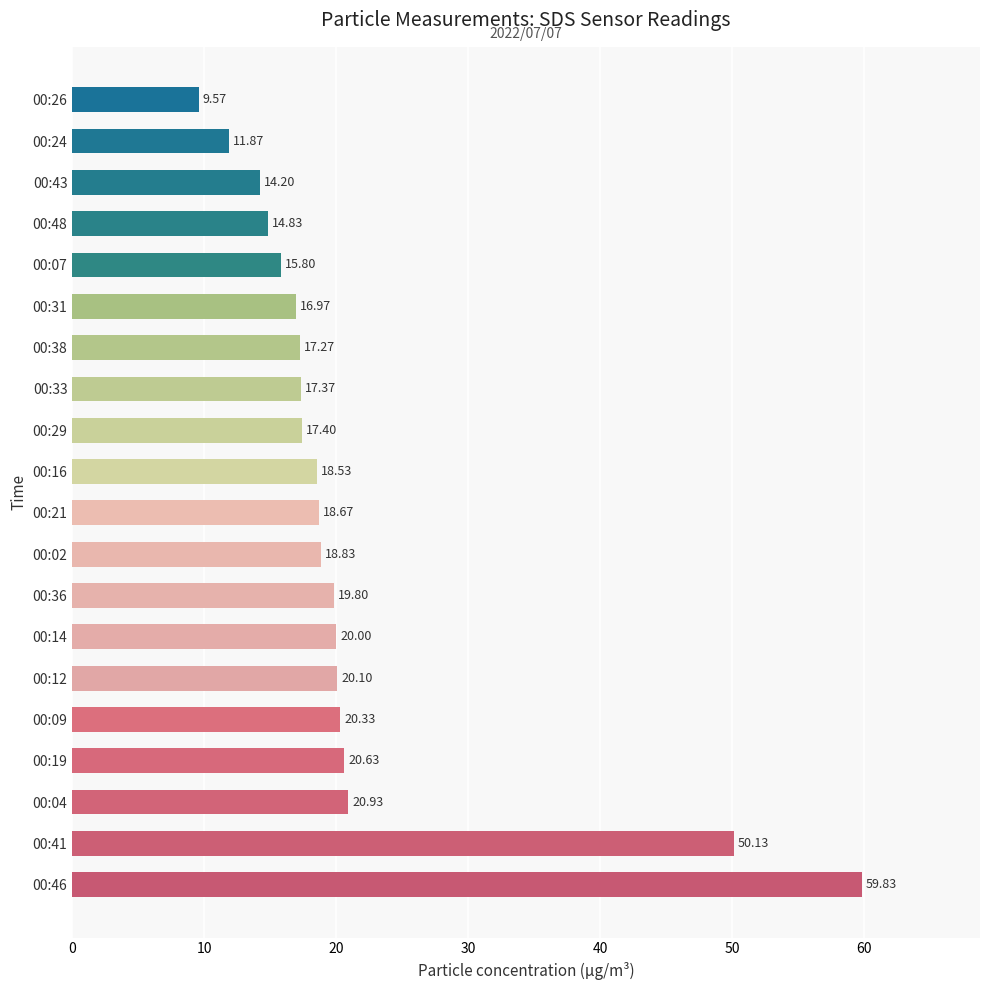

What is the difference between the second highest and minimum values?

40.6